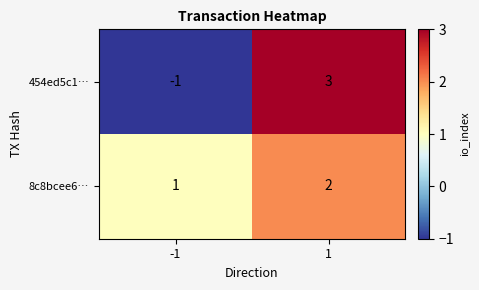

How many data points in 8c8bcee6… are less than 2?

1